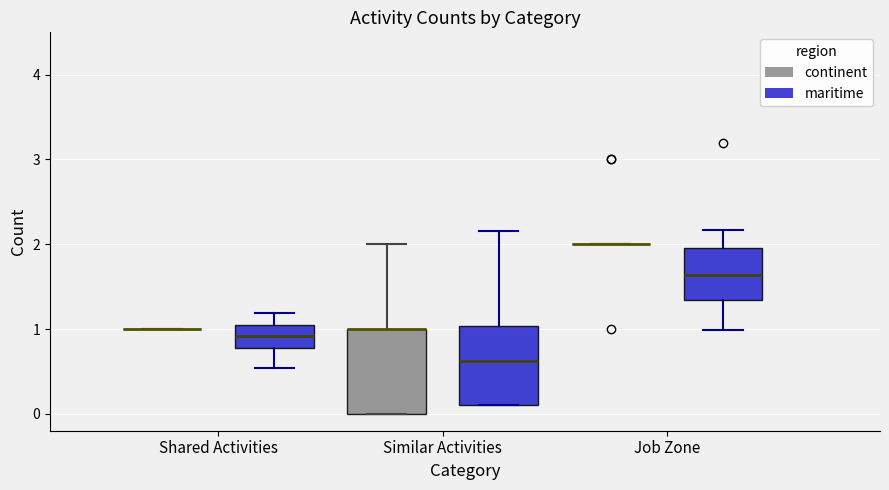

Reading left to right, read every box against the y-axis: the position of its median line, the range the box covers, and the ends of its whiskers. The values are not printed on the chart, so give them approximately, as read against the axis.

Shared Activities (continent): box collapsed to a line at 1.0, whiskers 1.0 to 1.0
Shared Activities (maritime): median 0.9, box 0.8 to 1.0, whiskers 0.5 to 1.2
Similar Activities (continent): median 1.0 (drawn on the box's upper edge), box 0.0 to 1.0, whiskers 0.0 to 2.0
Similar Activities (maritime): median 0.6, box 0.1 to 1.0, whiskers 0.1 to 2.2
Job Zone (continent): box collapsed to a line at 2.0, whiskers 2.0 to 2.0
Job Zone (maritime): median 1.6, box 1.3 to 2.0, whiskers 1.0 to 2.2